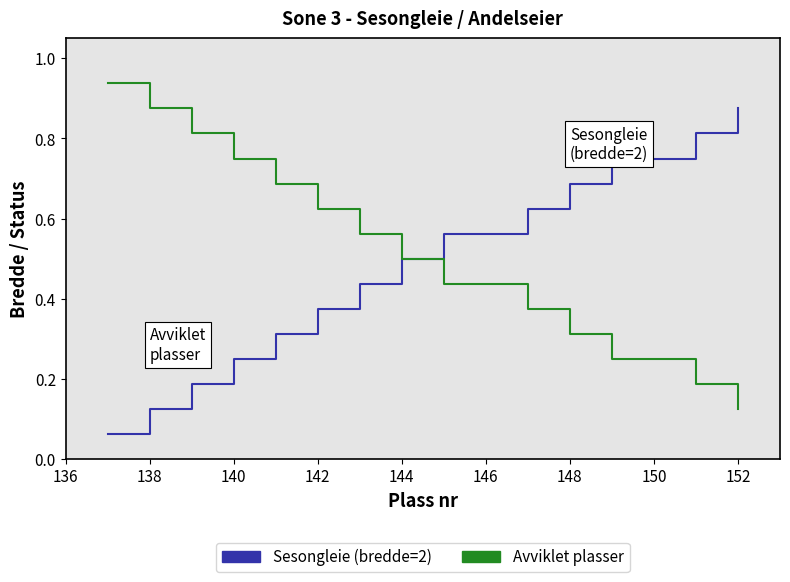

Rank the series by their maximum value, from highest to lowest.

Avviklet plasser, Sesongleie (bredde=2)